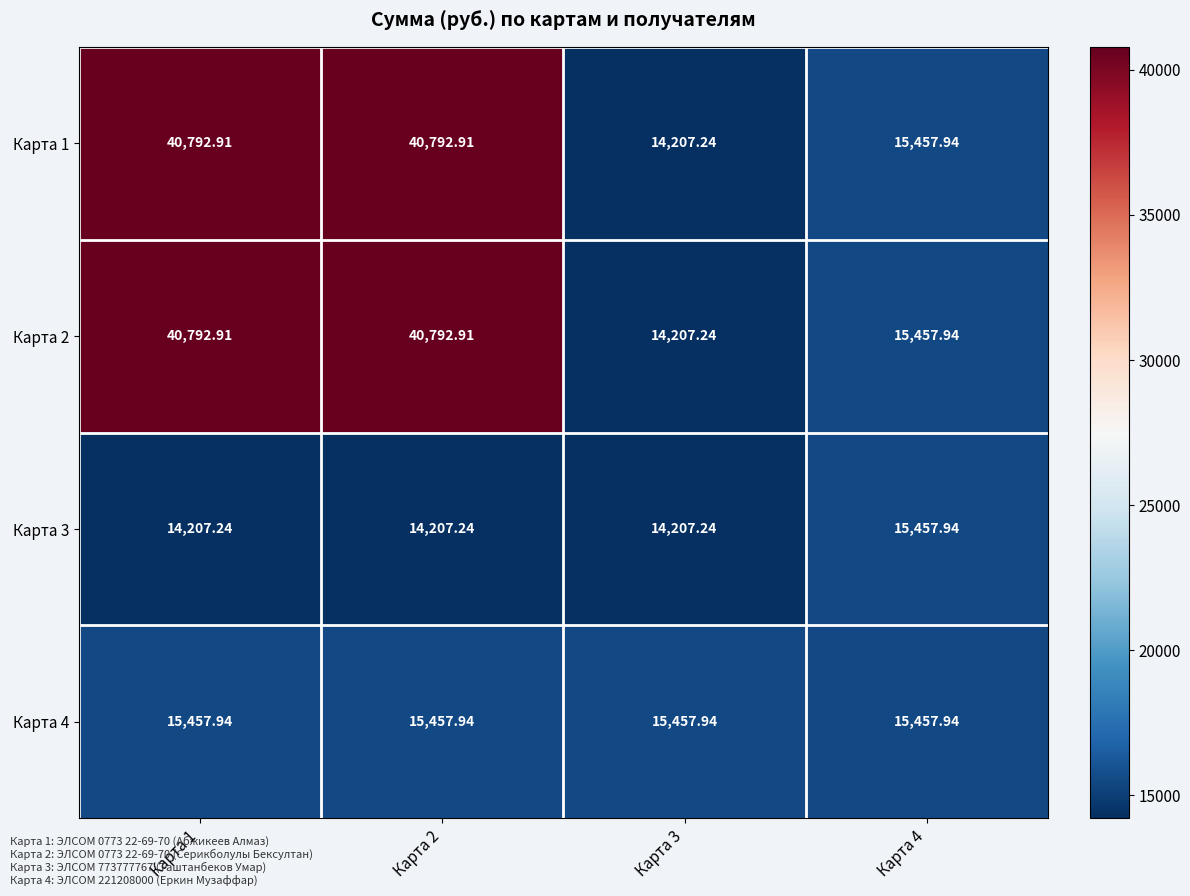

Is the value of Карта 3 at Карта 4 greater than the value of Карта 1 at Карта 2?

No